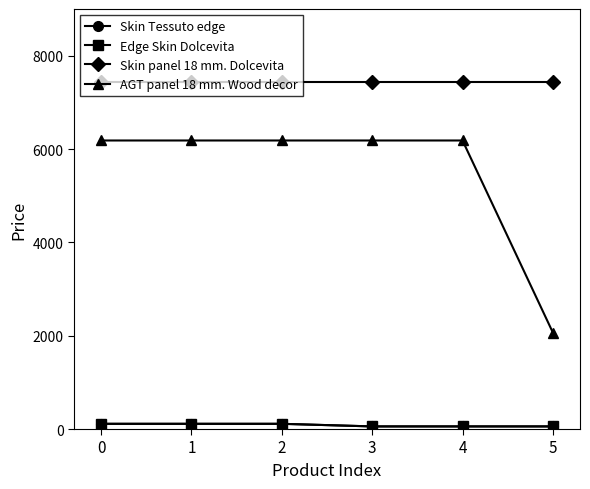

What is the value of the AGT panel 18 mm. Wood decor point at the 2nd from the left?

6182.6